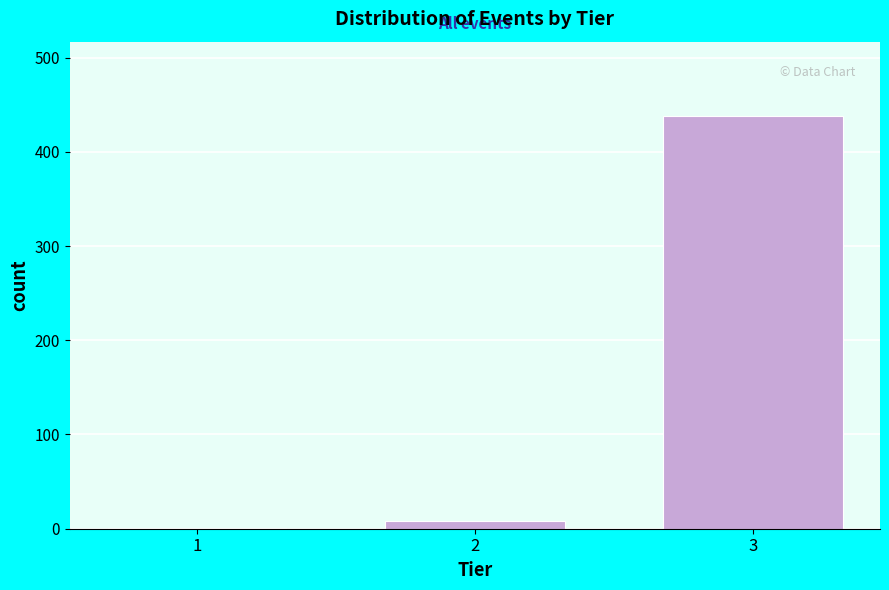

Reading left to right, what are all the values shown in this chart?

1=1	2=8	3=438